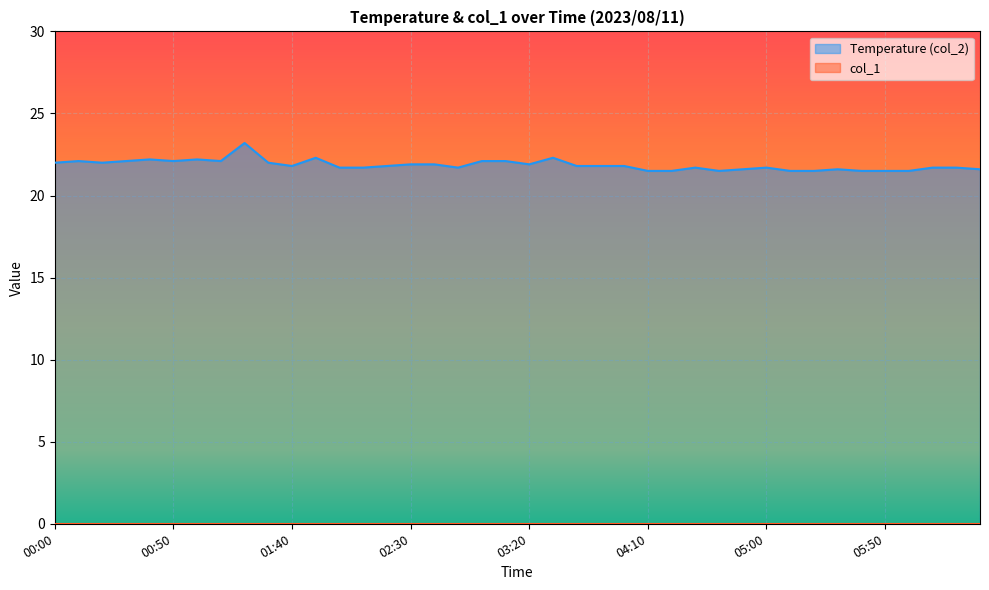

Reading right to left, extract all data points from this chart.

06:30=21.6	06:20=21.7	06:10=21.7	06:00=21.5	05:50=21.5	05:40=21.5	05:30=21.6	05:20=21.5	05:10=21.5	05:00=21.7	04:50=21.6	04:40=21.5	04:30=21.7	04:20=21.5	04:10=21.5	04:00=21.8	03:50=21.8	03:40=21.8	03:30=22.3	03:20=21.9	03:10=22.1	03:00=22.1	02:50=21.7	02:40=21.9	02:30=21.9	02:20=21.8	02:10=21.7	02:00=21.7	01:50=22.3	01:40=21.8	01:30=22.0	01:20=23.2	01:10=22.1	01:00=22.2	00:50=22.1	00:40=22.2	00:30=22.1	00:20=22.0	00:10=22.1	00:00=22.0